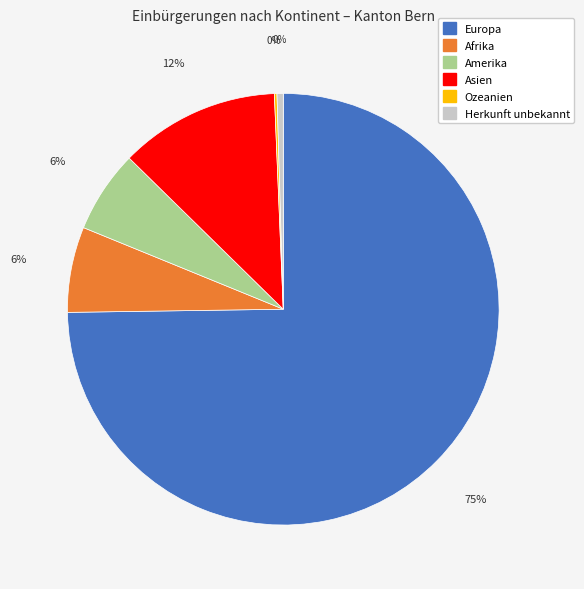

Is it true that Amerika is 1% of the pie?

False